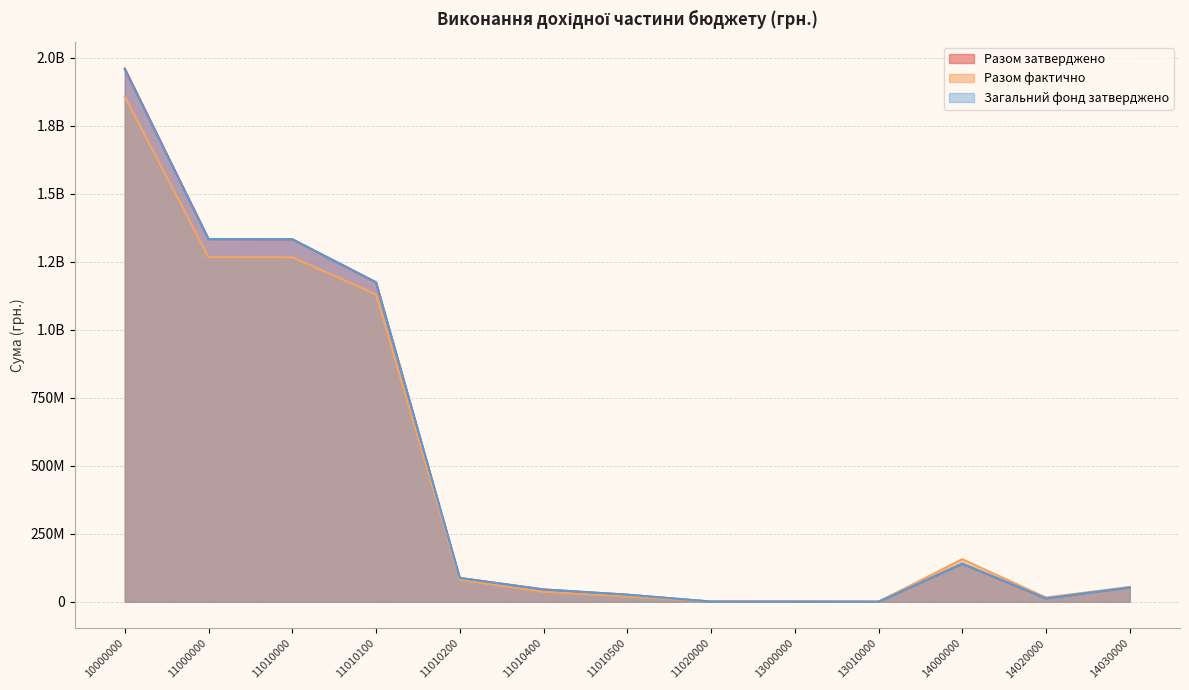

Between 14020000 and 14030000, which series saw the biggest shift?

Разом затверджено